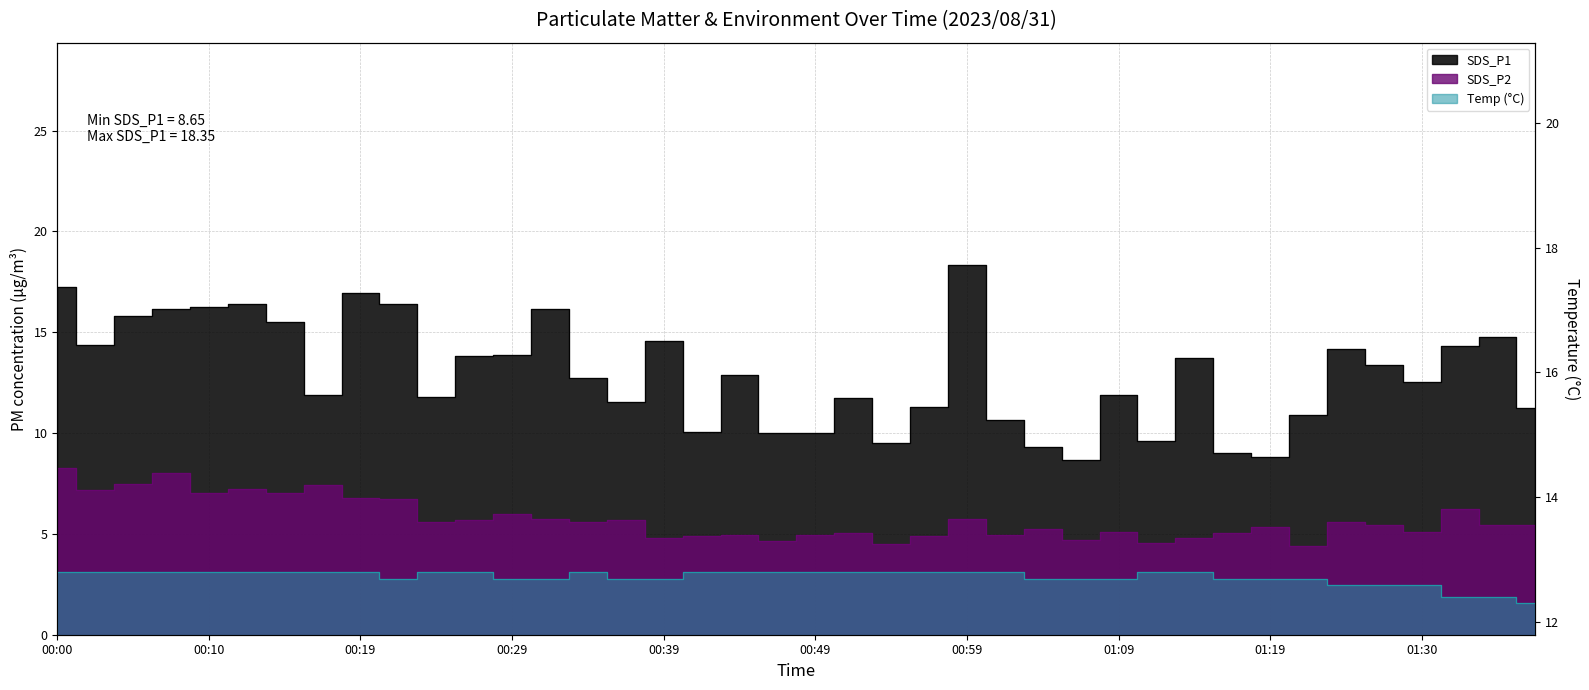

Which series has the largest total across all categories?

SDS_P1